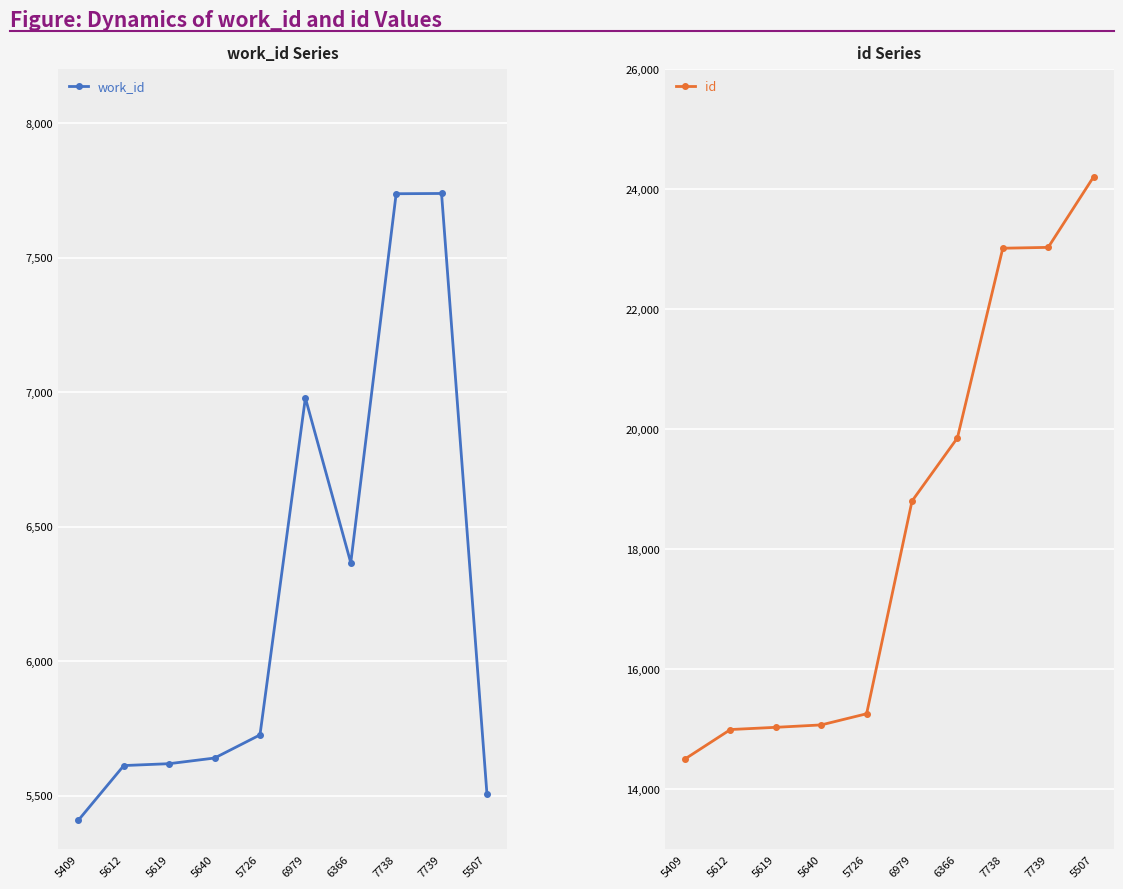

Is the value of id at 5726 greater than the value of work_id at 6979?

Yes